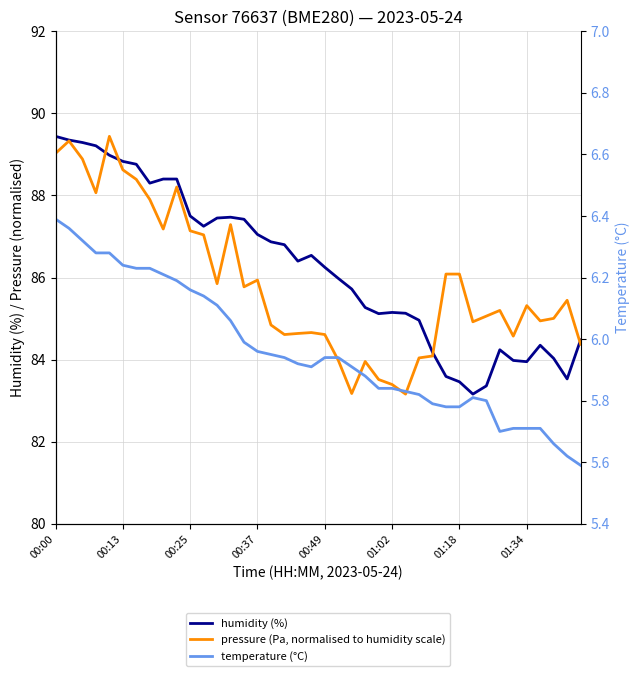

What is the sum of the pressure (Pa, normalised to humidity scale) values at 10 and 14?

172.9